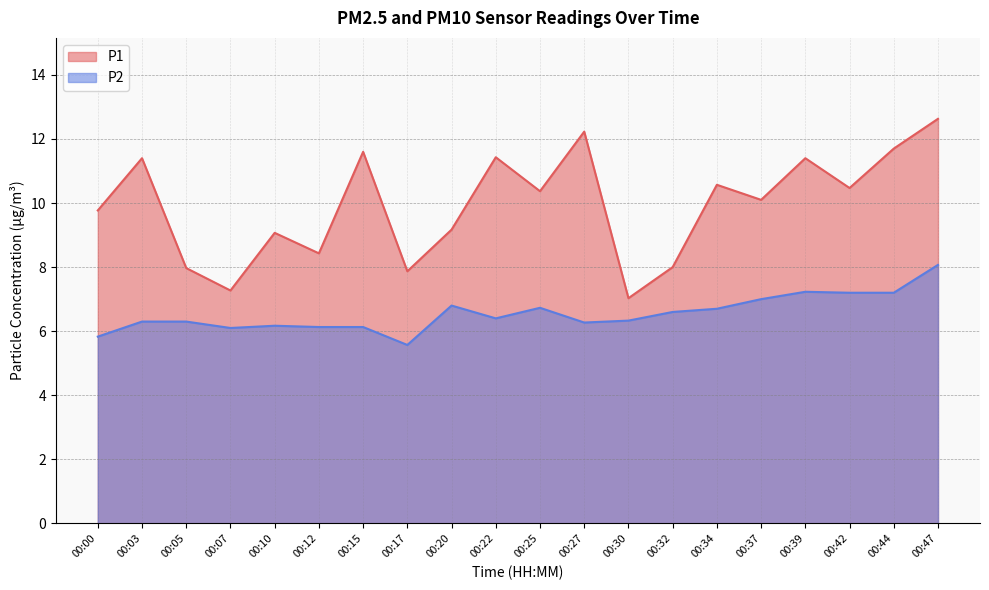

How many lines are shown in the chart?

2